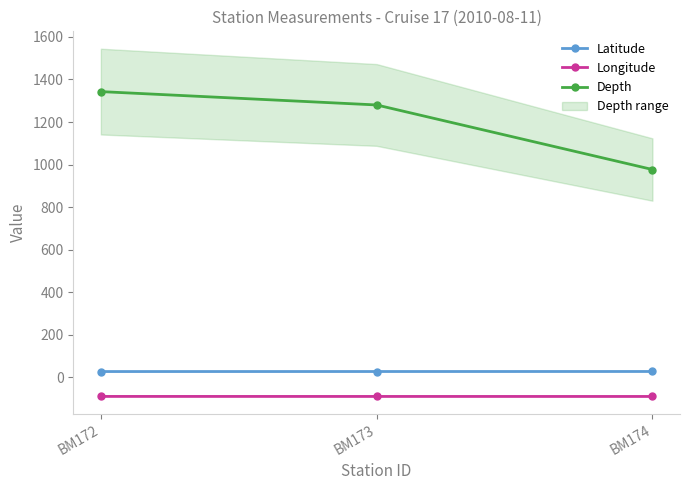

What is the value of the Longitude point at the 3rd from the left?

-89.2